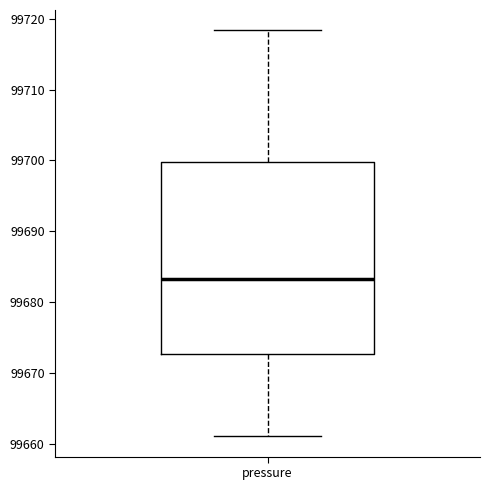

Where is the lower edge of the box for pressure on the y-axis? The values are not printed on the chart, so give them approximately, as read against the axis.

99673